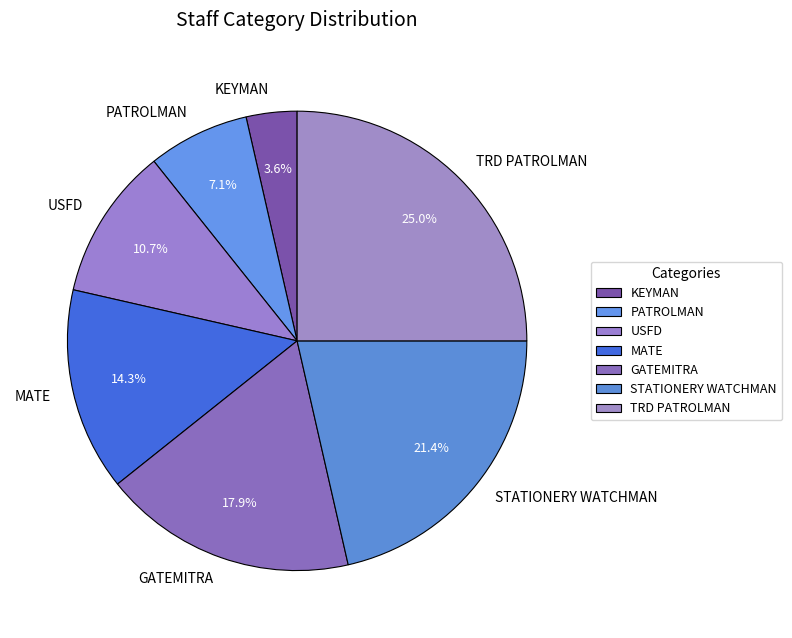

Does KEYMAN account for over 50% of the chart?

No